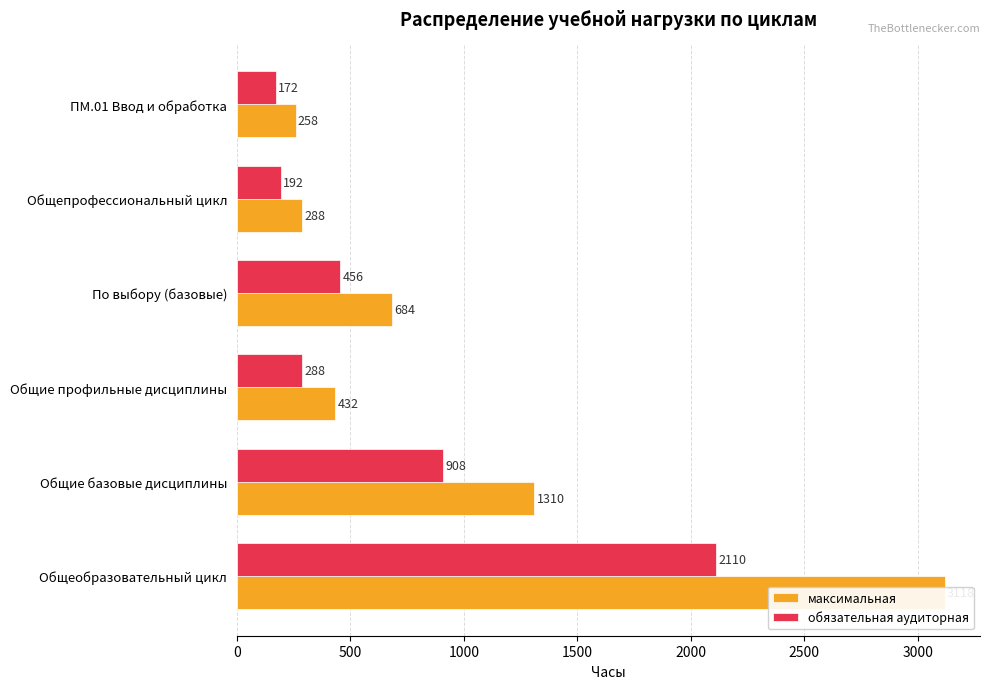

Rank the categories by максимальная value from highest to lowest.

0, 500, 1500, 1000, 2000, 2500